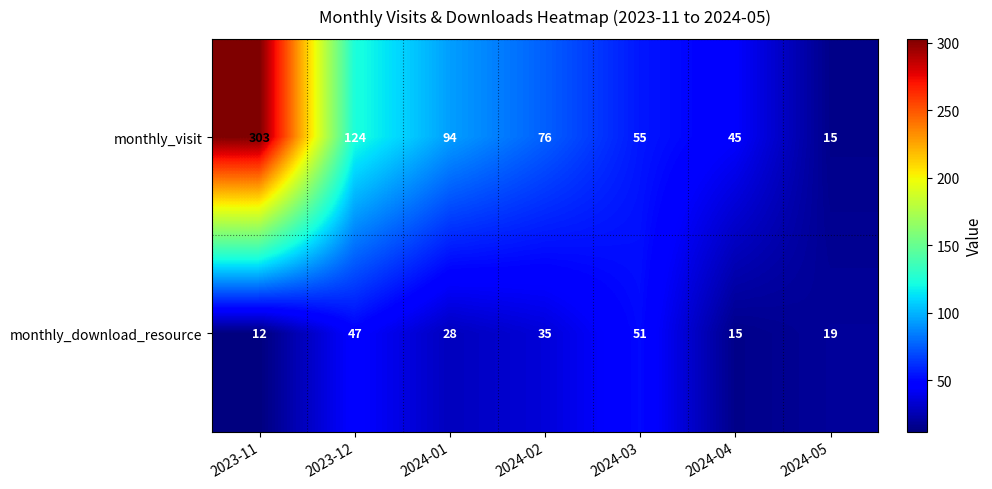

Reading left to right, extract all data points from this chart.

monthly_visit: 303	124	94	76	55	45	15
monthly_download_resource: 12	47	28	35	51	15	19